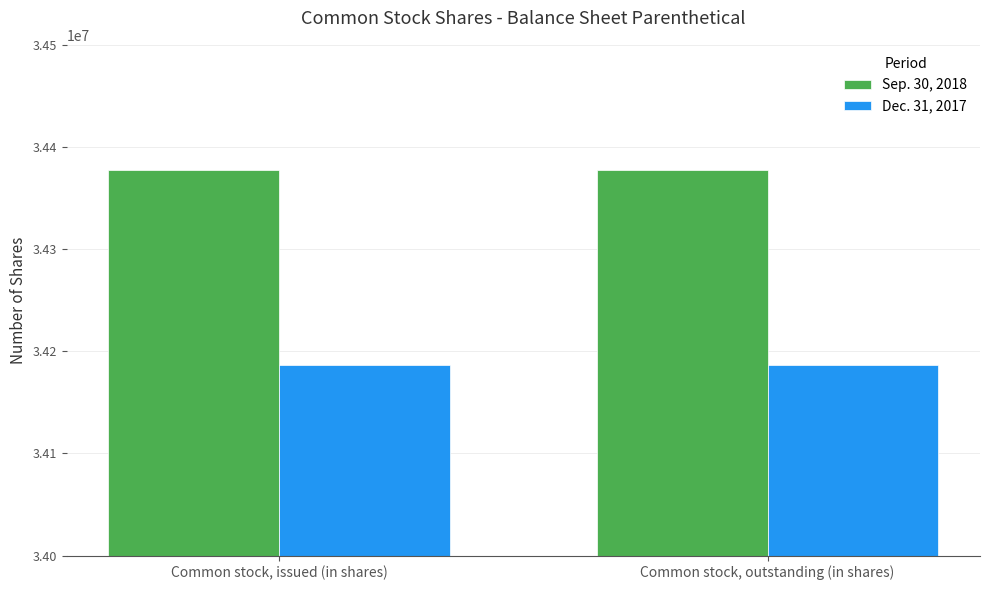

What is the label of the 2nd bar from the left?

Common stock, outstanding (in shares)